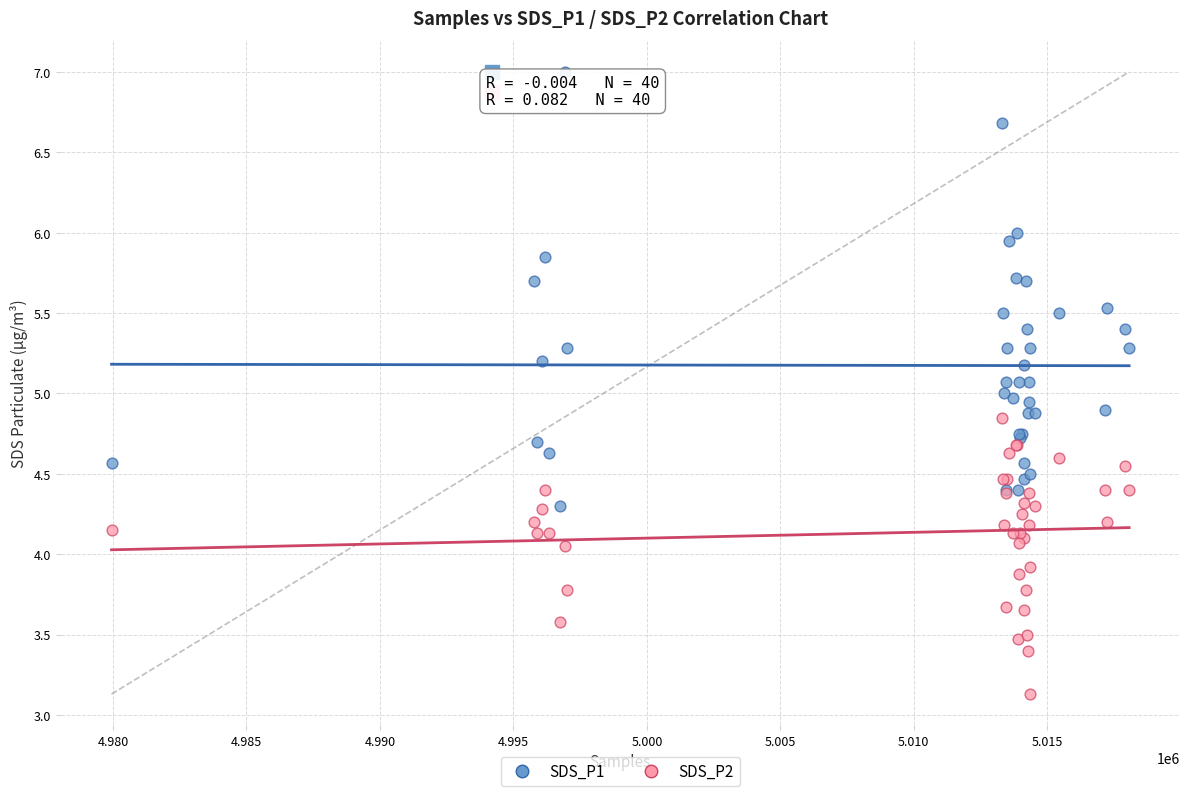

Which series reaches the minimum Y coordinate?

SDS_P2